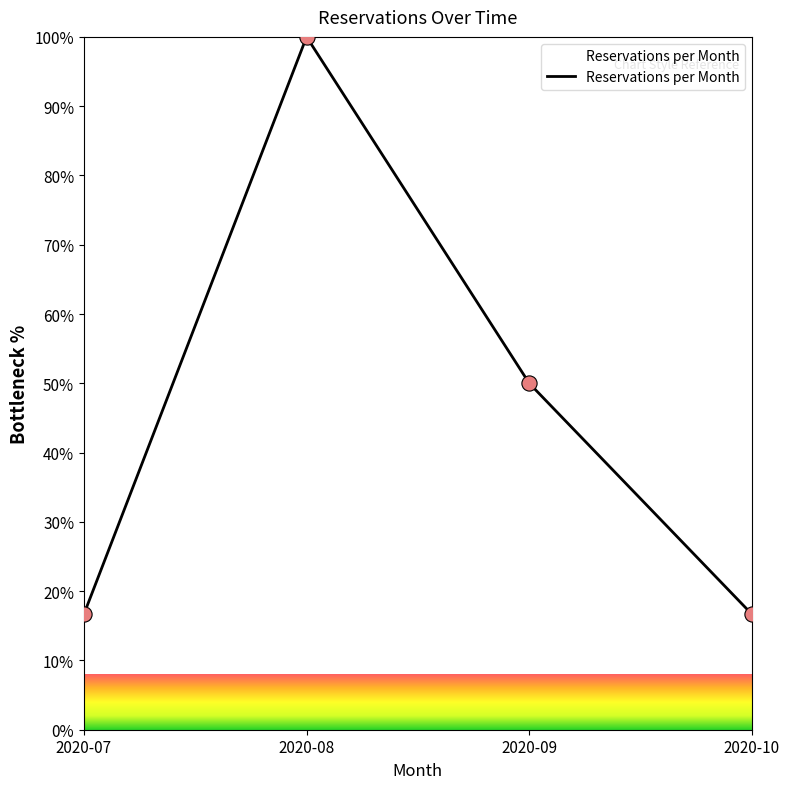

Which has a higher value, 2020-10 or 2020-08?

2020-08